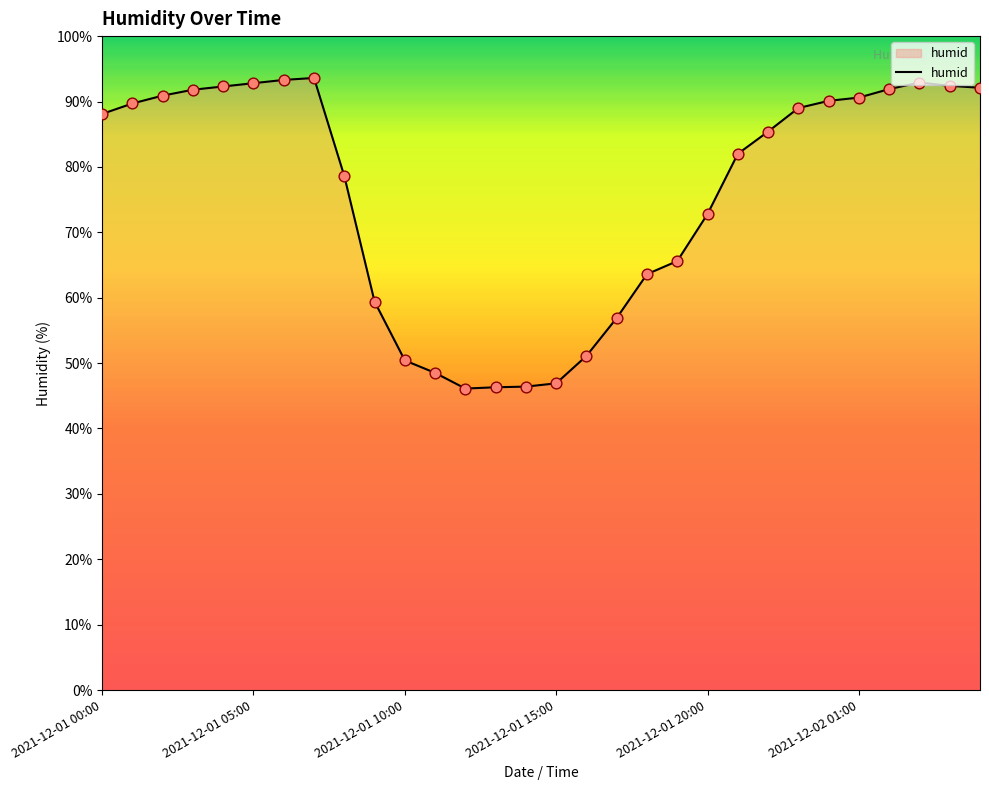

What is the difference between the maximum and minimum values?

47.5